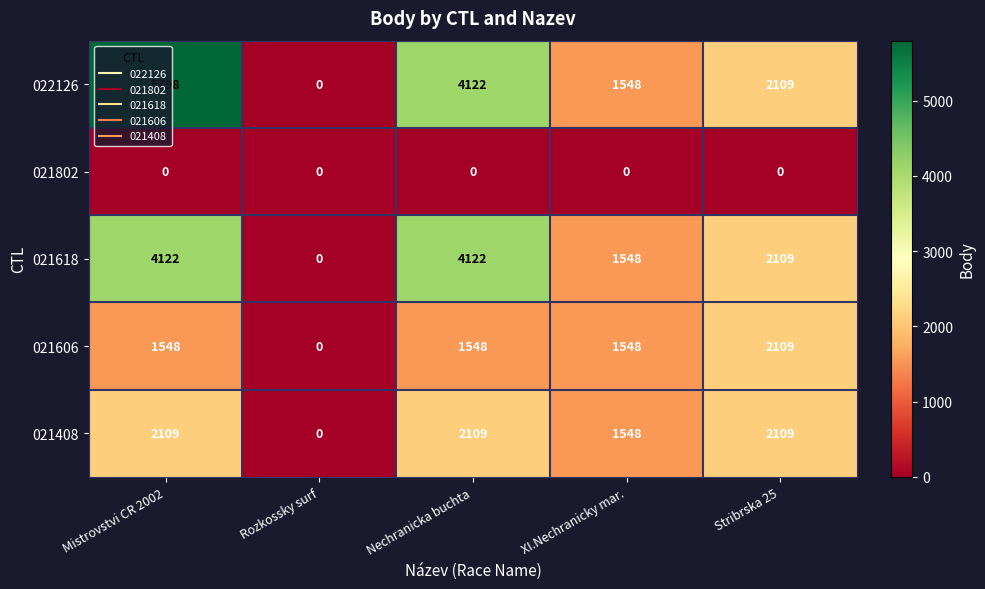

Between Mistrovstvi CR 2002 and Rozkossky surf, which series saw the biggest shift?

022126